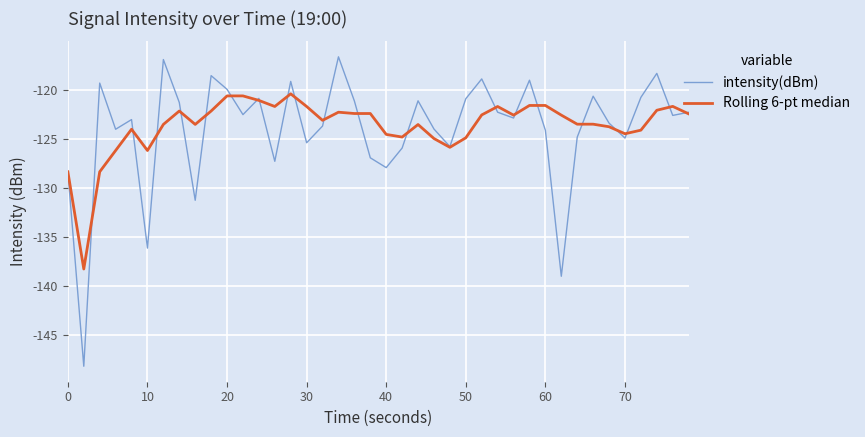

What is the difference between the maximum and minimum values in the Rolling 6-pt median series?

17.9